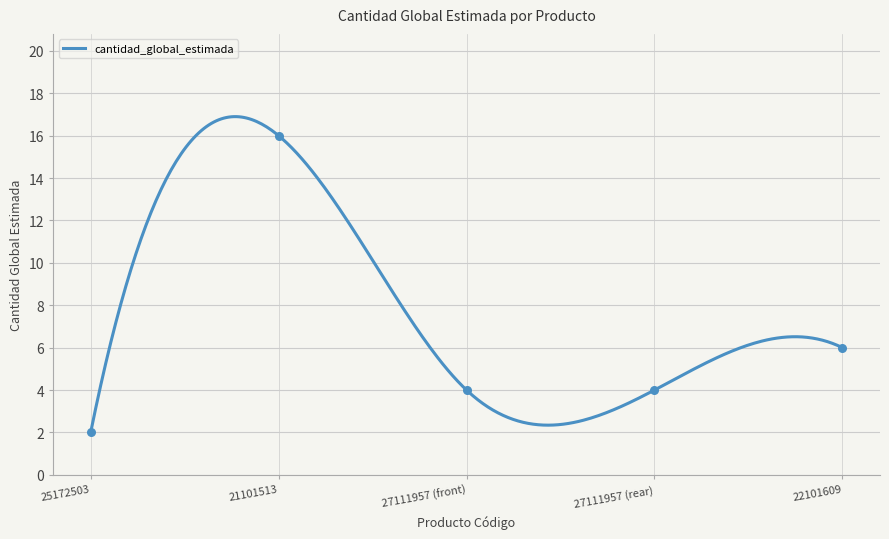

What is the lowest value of the cantidad_global_estimada series?

2.0